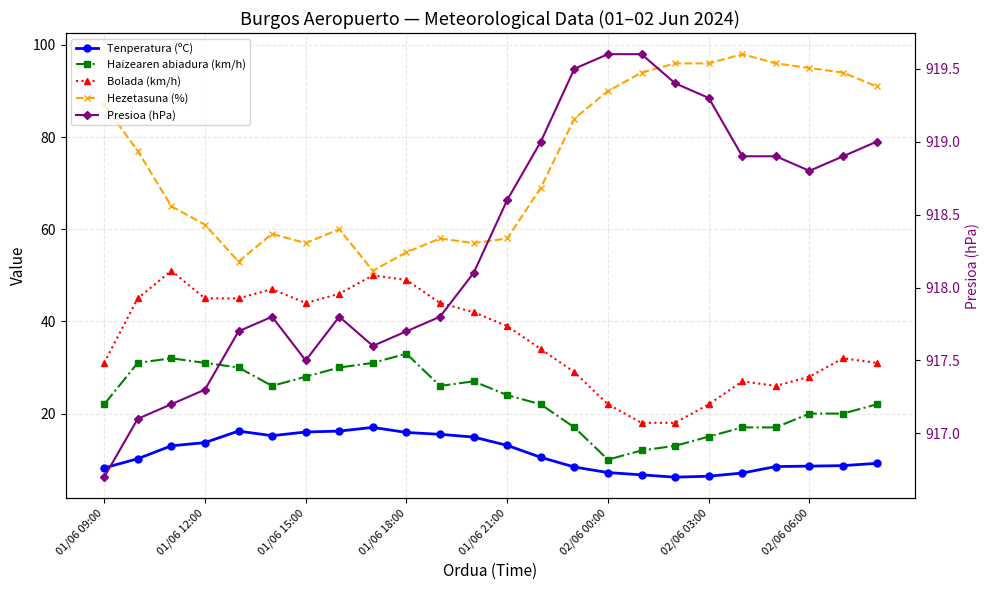

Count the number of categories in the chart.

24